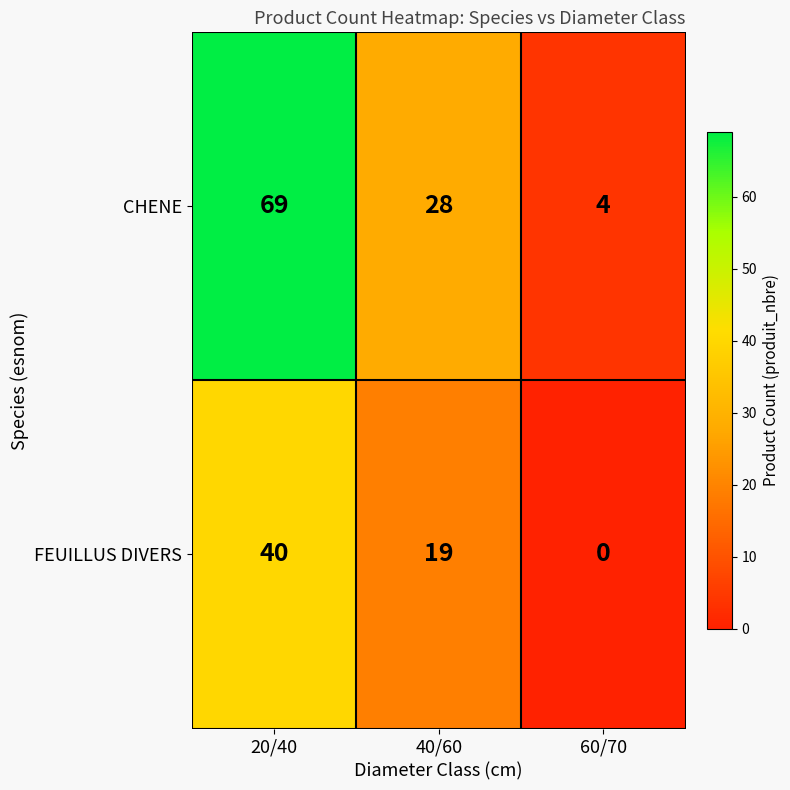

Reading left to right, extract all data points from this chart.

CHENE: 69	28	4
FEUILLUS DIVERS: 40	19	0